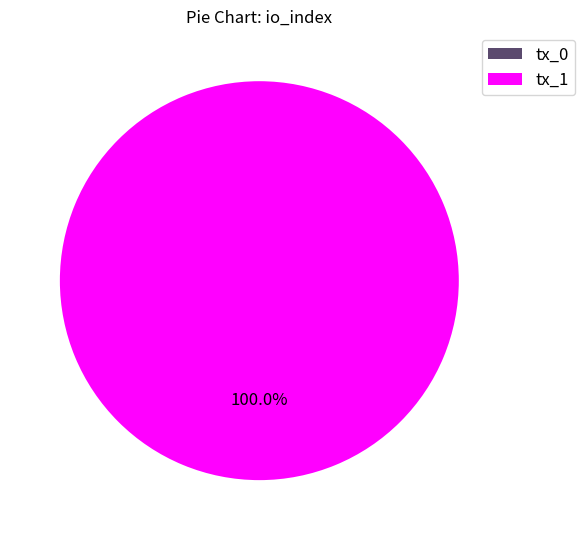

How many slices are in this pie chart?

2